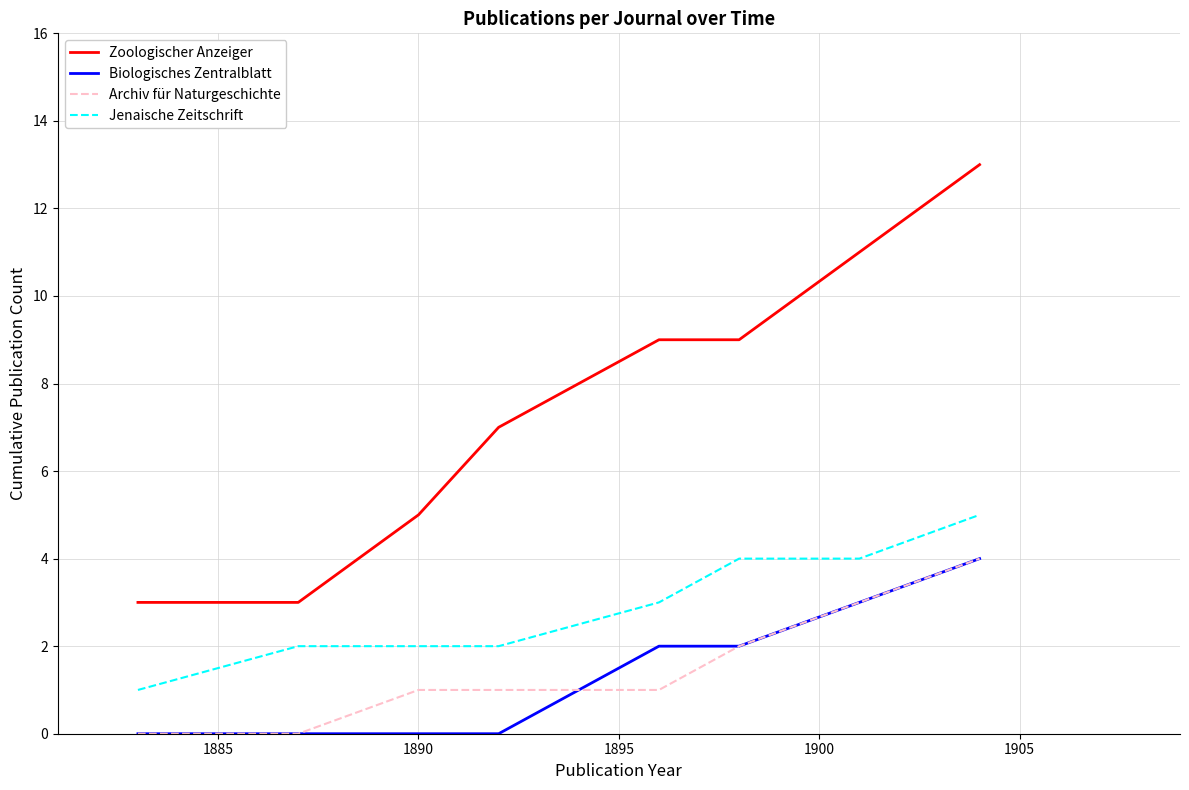

What is the highest value of the Jenaische Zeitschrift series?

5